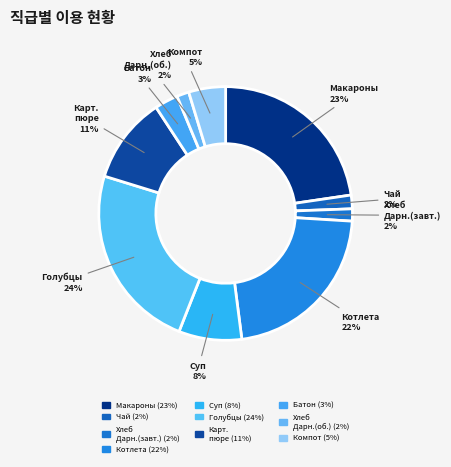

To the nearest percent, what is the average slice percentage?

10%